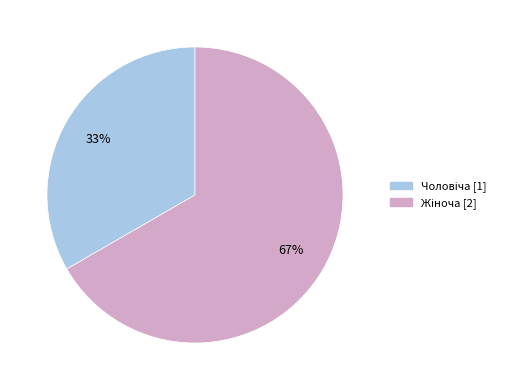

Is there a majority slice in this chart?

Yes